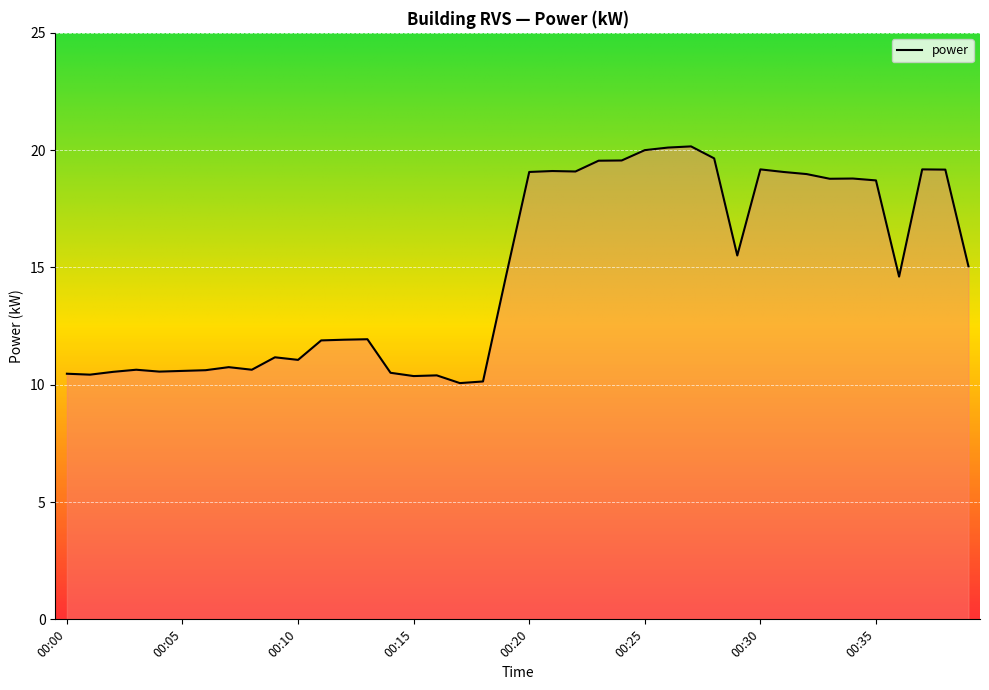

What is the smallest value displayed?

10.1